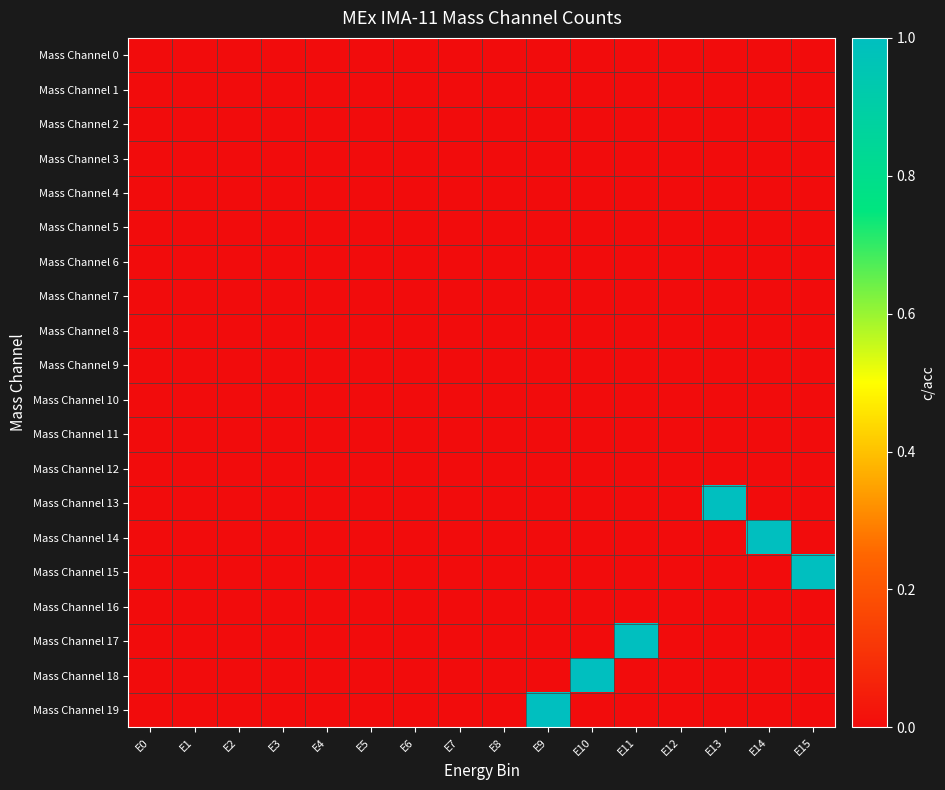

At how many categories does at least one series exceed 0?

6